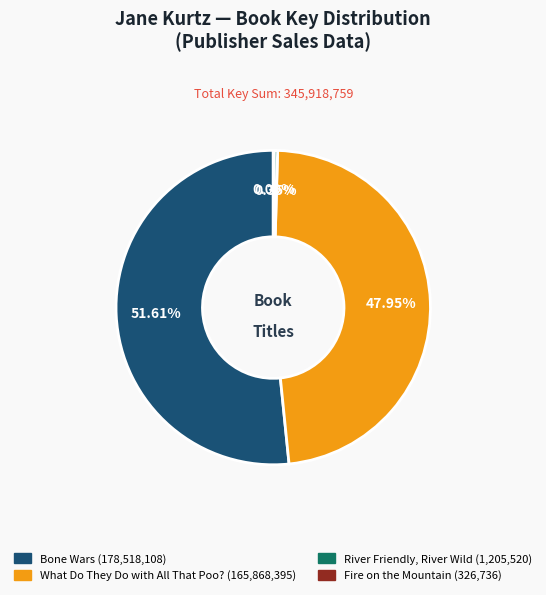

Does any single category account for the majority?

Yes